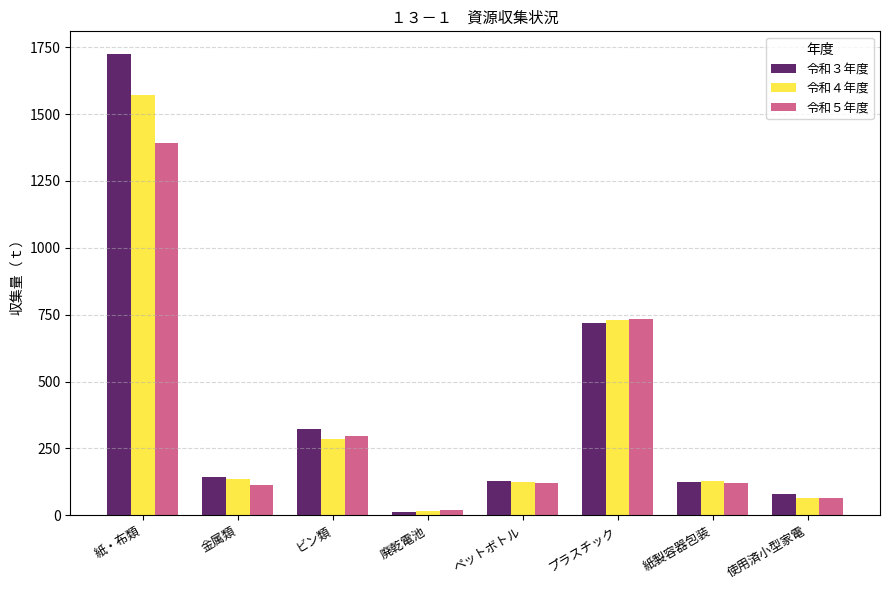

What is the label of the 2nd bar from the right?

紙製容器包装